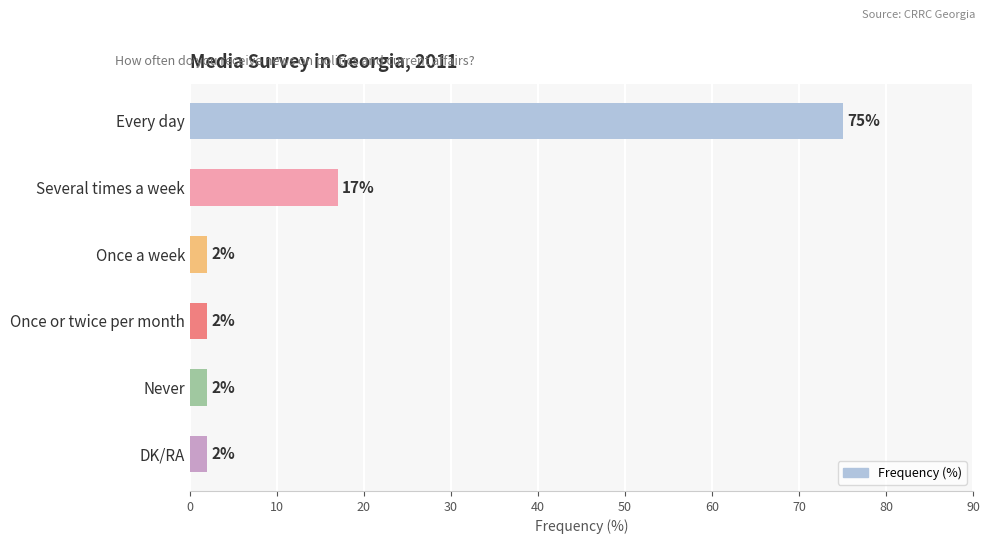

What is the label of the 5th bar from the bottom?

Several times a week